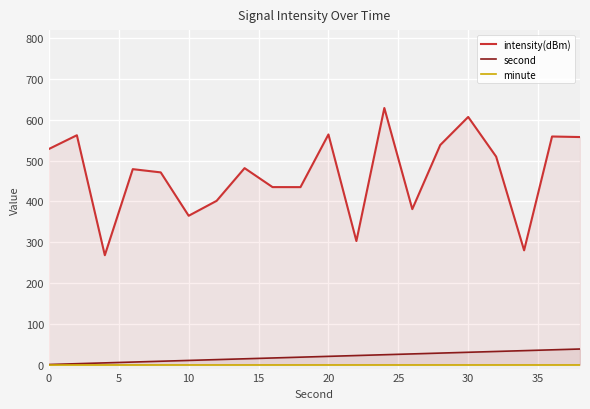

What are all the series names shown in the legend?

intensity(dBm), second, minute